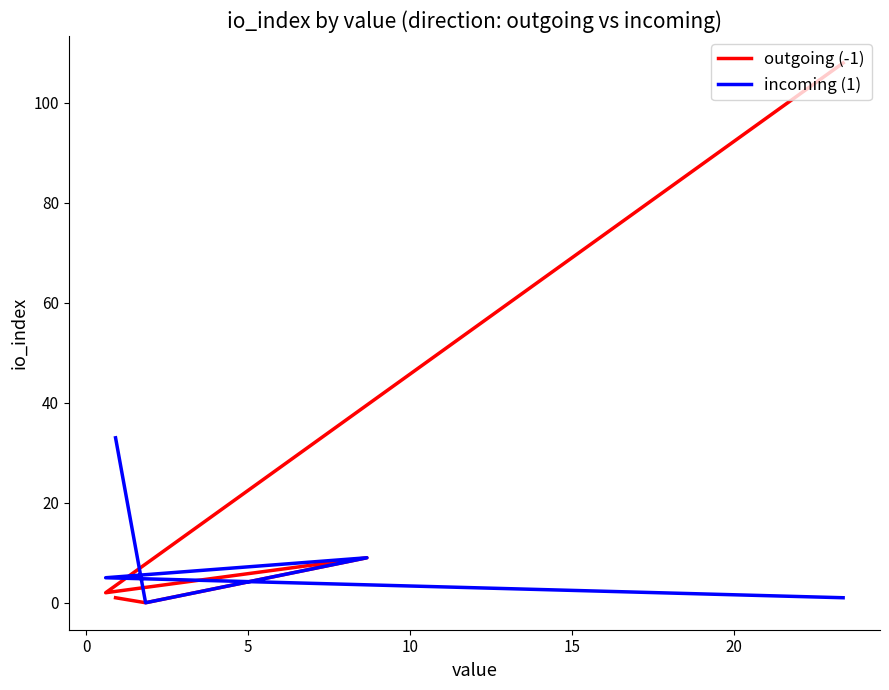

The outgoing (-1) series shows 0 at 15. True or false?

False